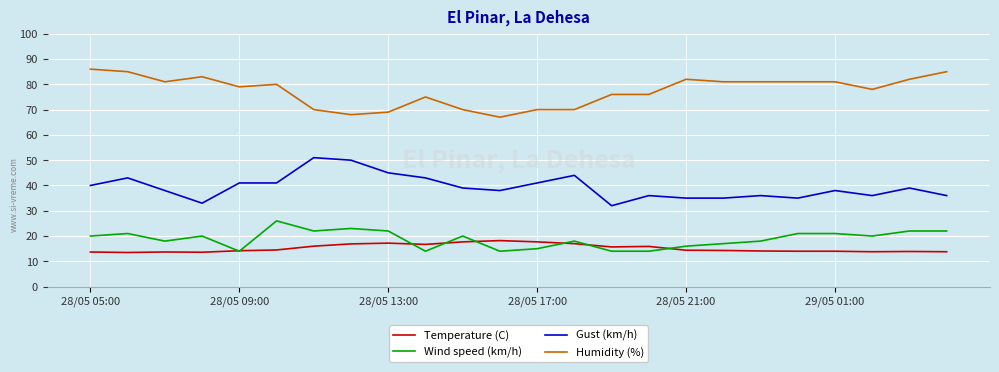

Which series has the largest total across all categories?

Humidity (%)